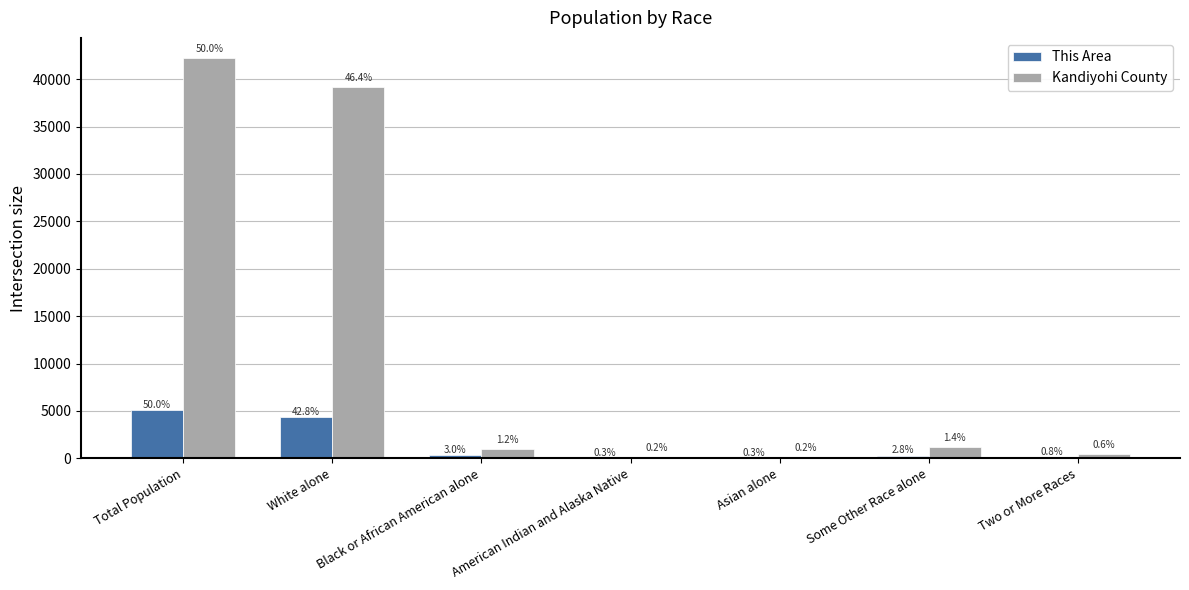

Rank the series by their average value, from highest to lowest.

Kandiyohi County, This Area